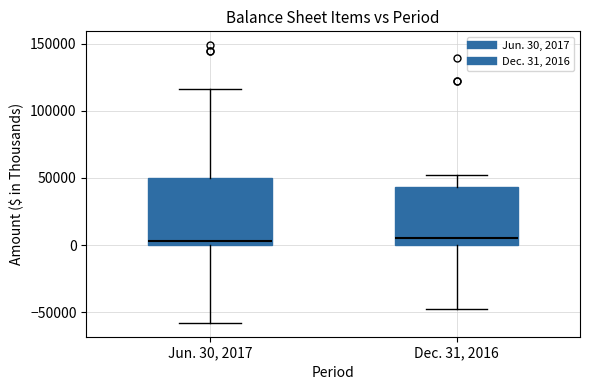

Comparing the boxes themselves (not the whiskers), which one is the tallest?

Jun. 30, 2017